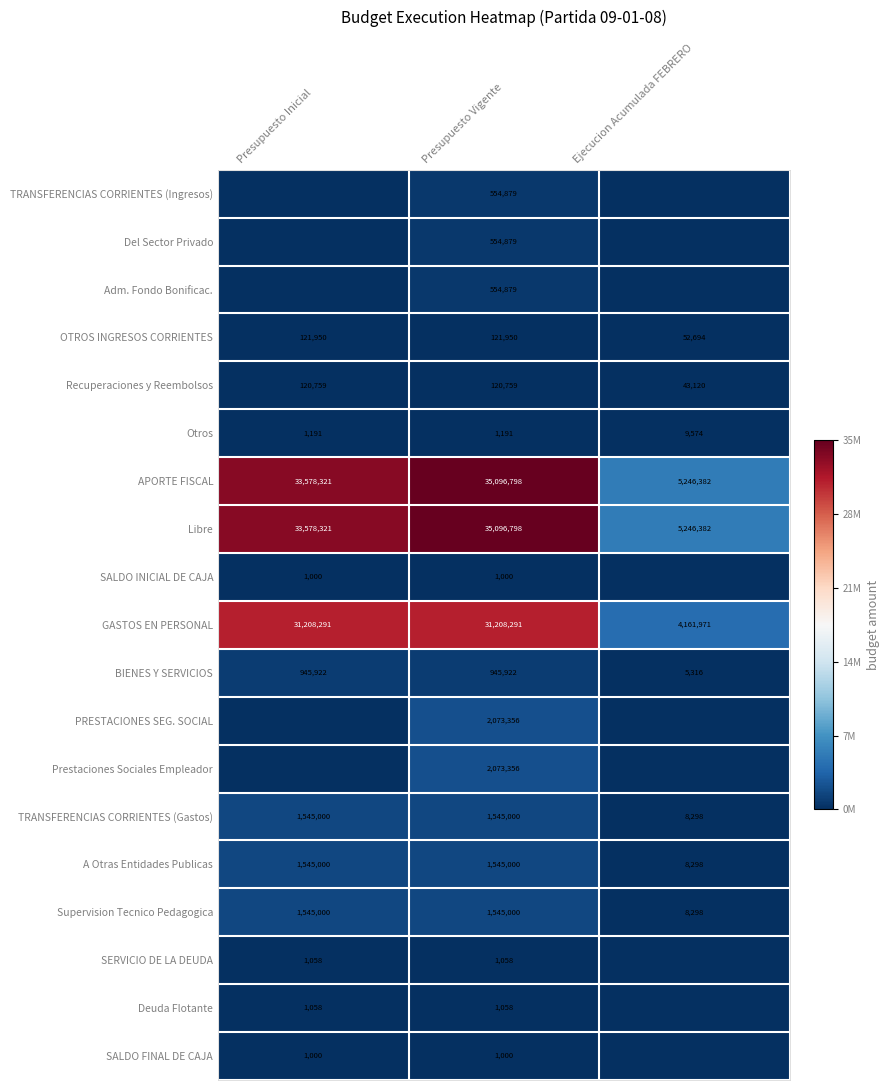

What is the difference between the highest and lowest values at Presupuesto Vigente?

35095798